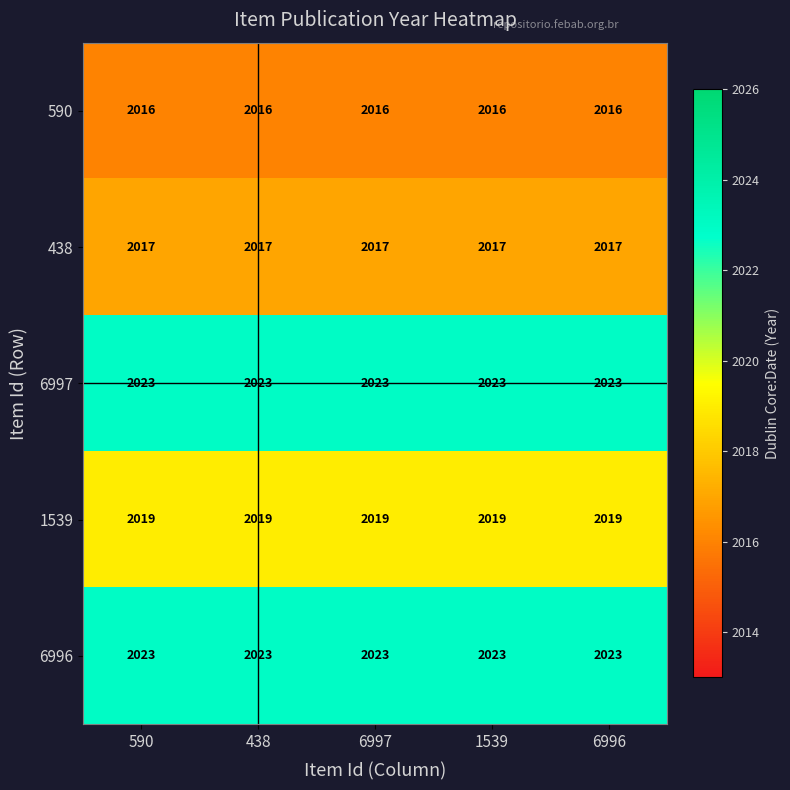

What is the total value across all series at 1539?

10098